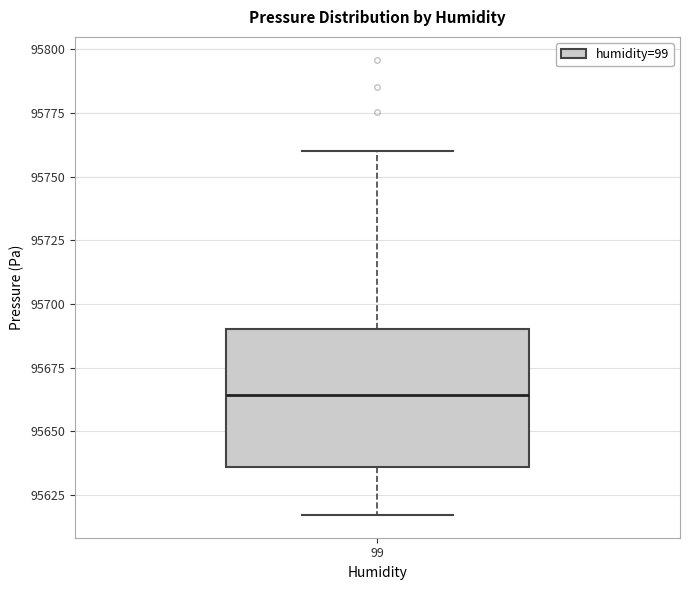

Transcribe this box plot: give where the median line is, the range the box spans, and where the two whiskers end, as read against the y-axis. The values are not printed on the chart, so give them approximately, as read against the axis.

median 95665, box 95635 to 95690, whiskers 95615 to 95760